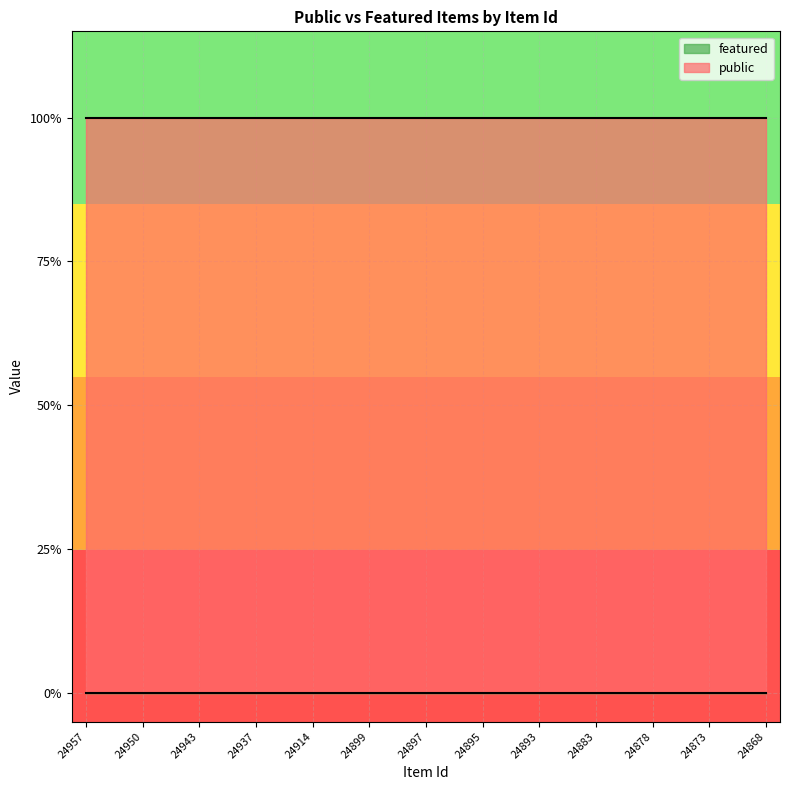

What is the average value of the public series?

1